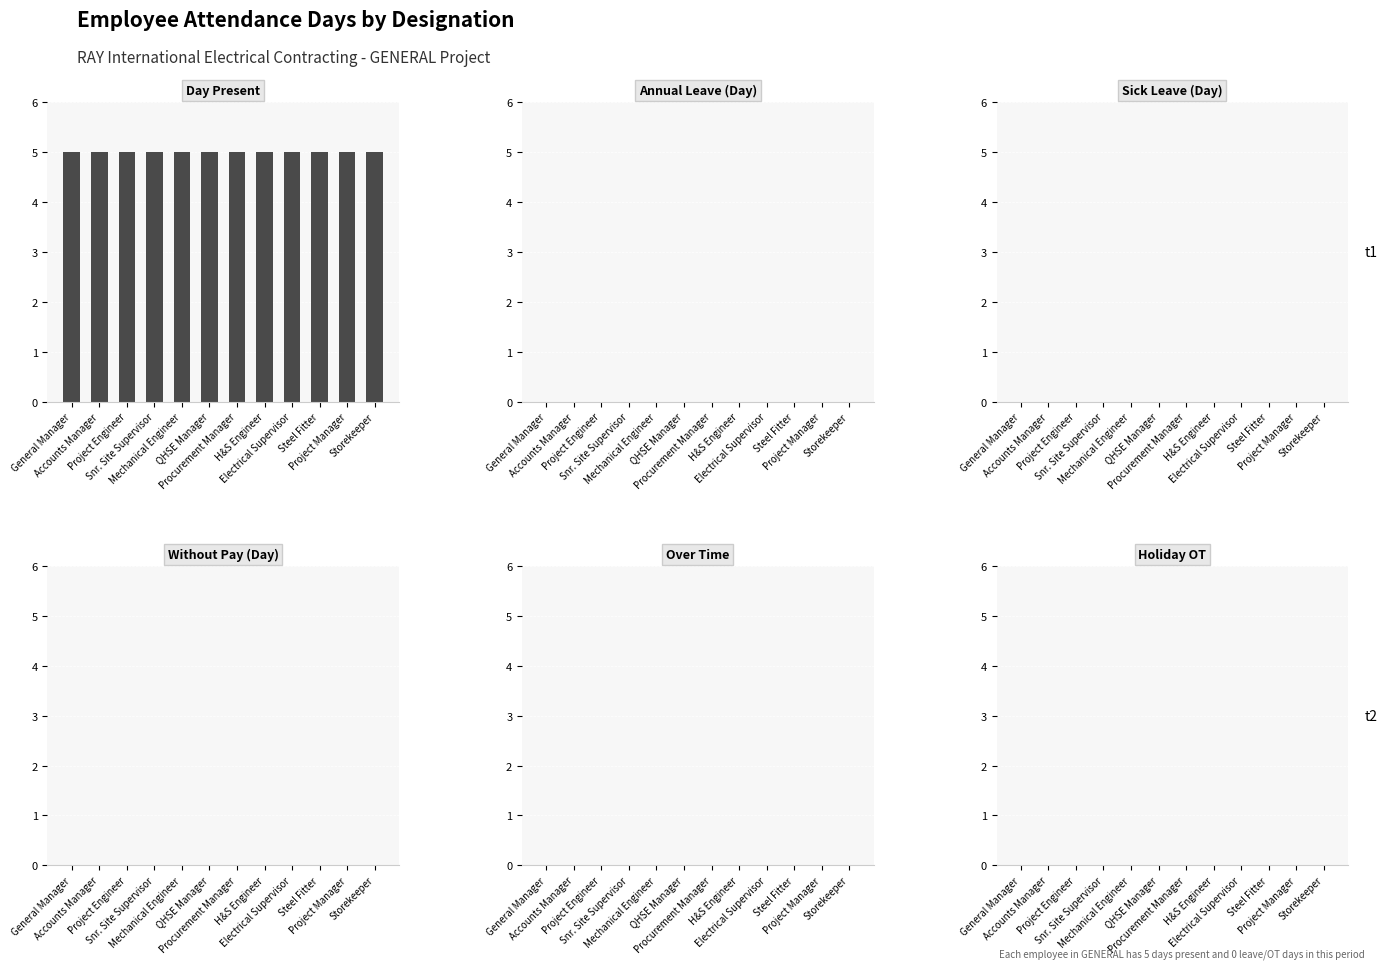

Which series changed the most between QHSE Manager and Project Manager?

Day Present